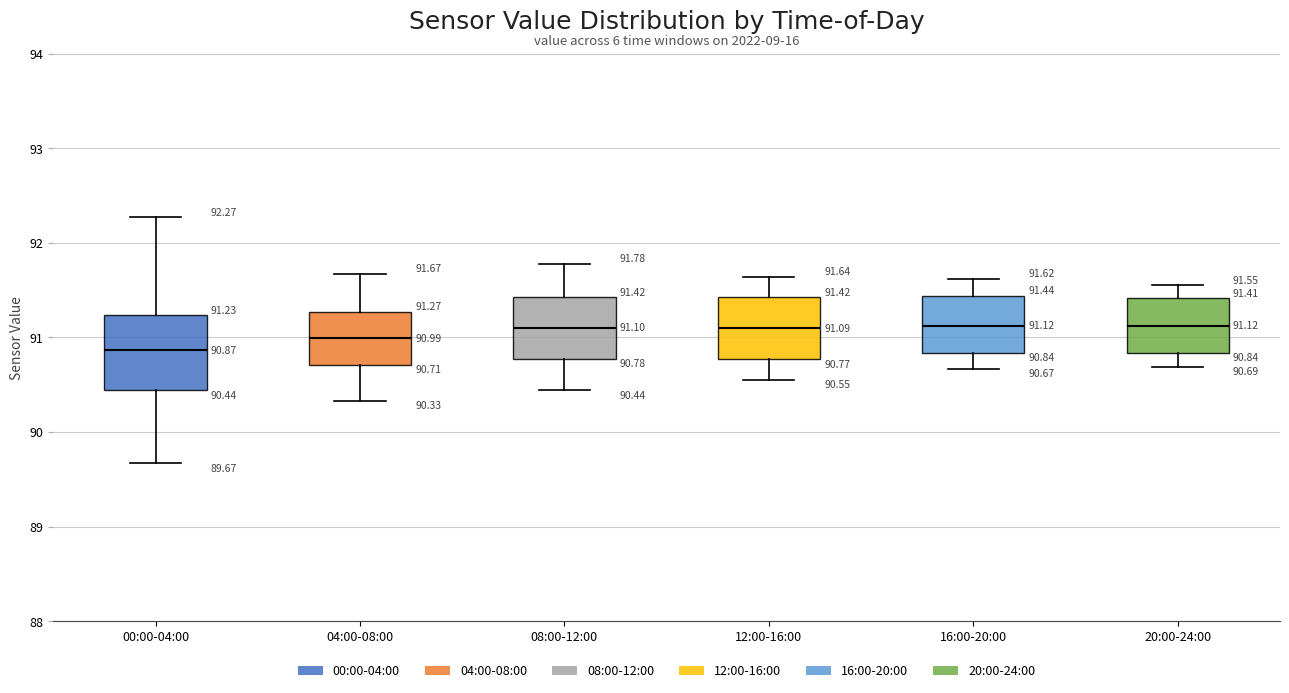

Which box is the tallest, from its lower edge to its upper edge?

00:00-04:00